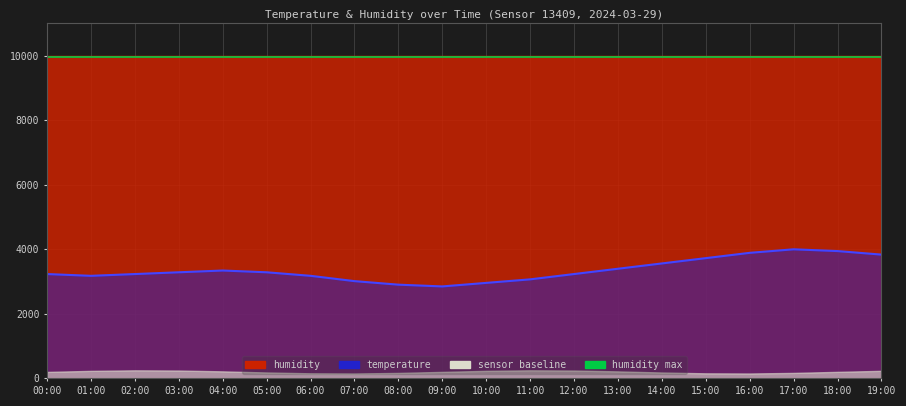

How many categories are shown in the chart?

20